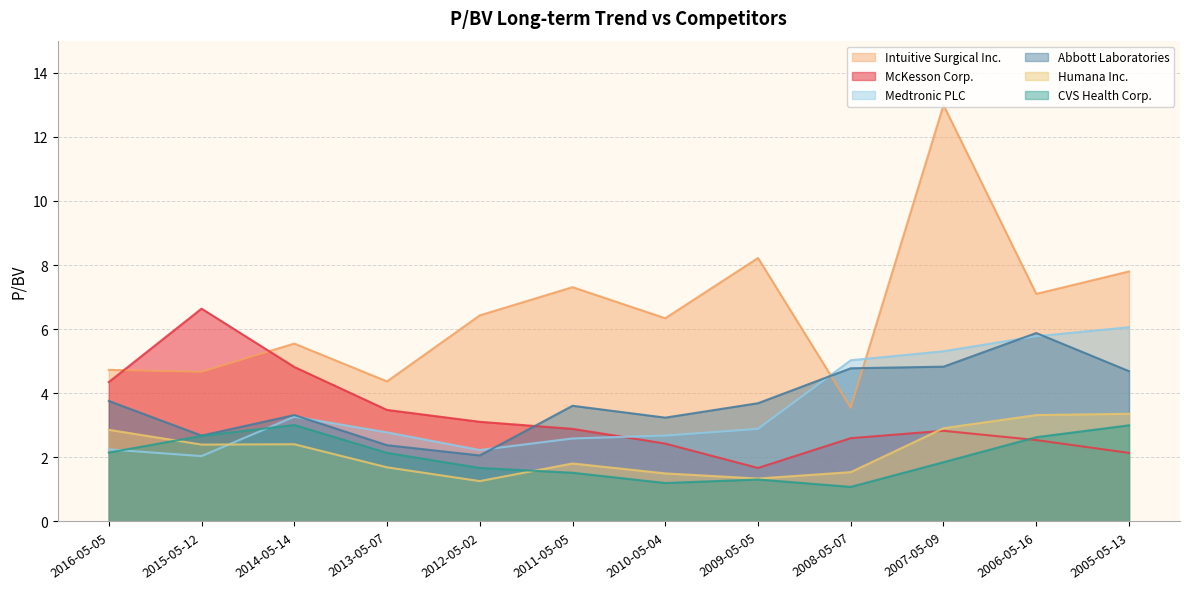

How many data points in Intuitive Surgical Inc. are above 6?

7